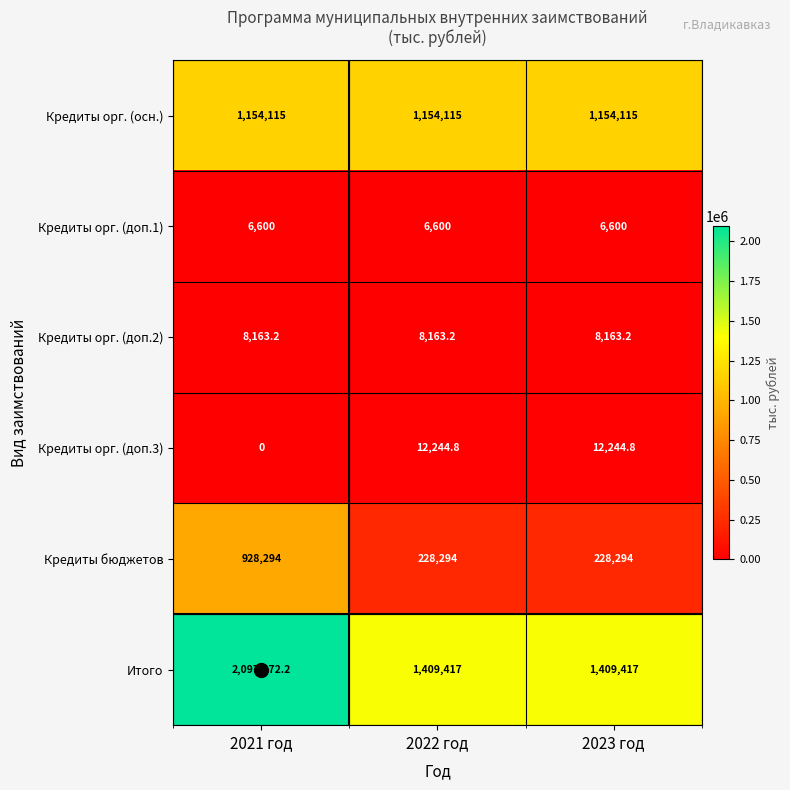

What is the greatest value displayed?

2097172.2